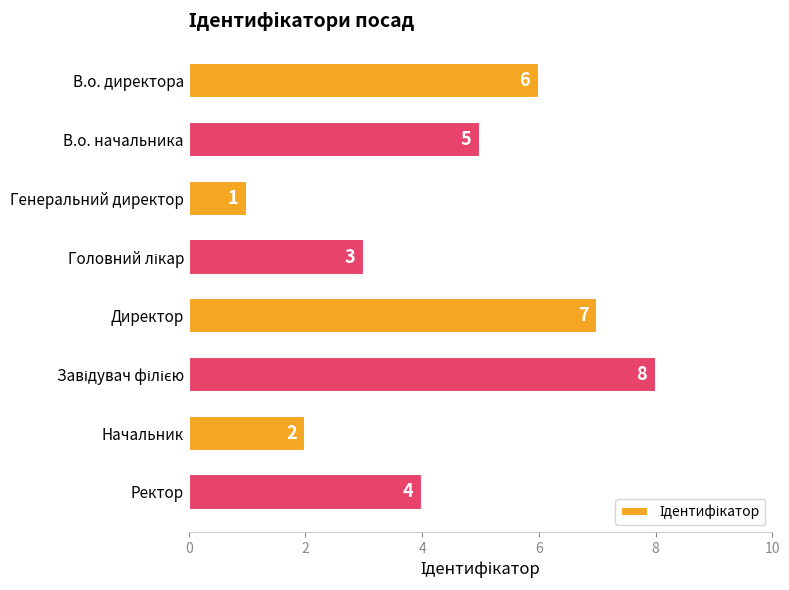

Which label corresponds to the smallest value in the chart?

Генеральний директор